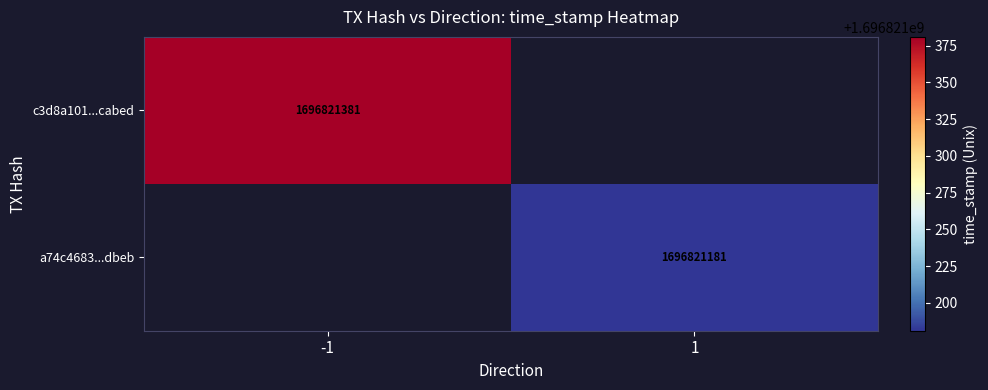

The value of a74c4683...dbeb at 1 is 591830186. True or false?

False